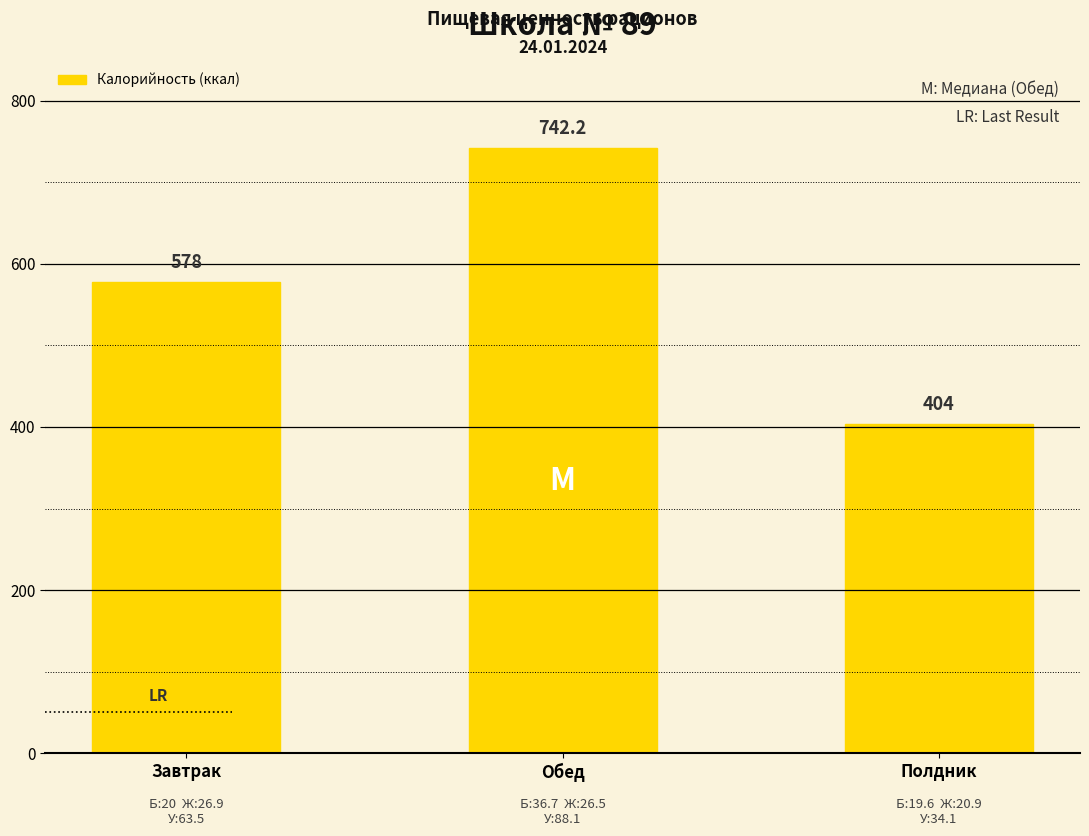

Reading left to right, what are all the values shown in this chart?

Завтрак=578.0	Обед=742.2	Полдник=404.0